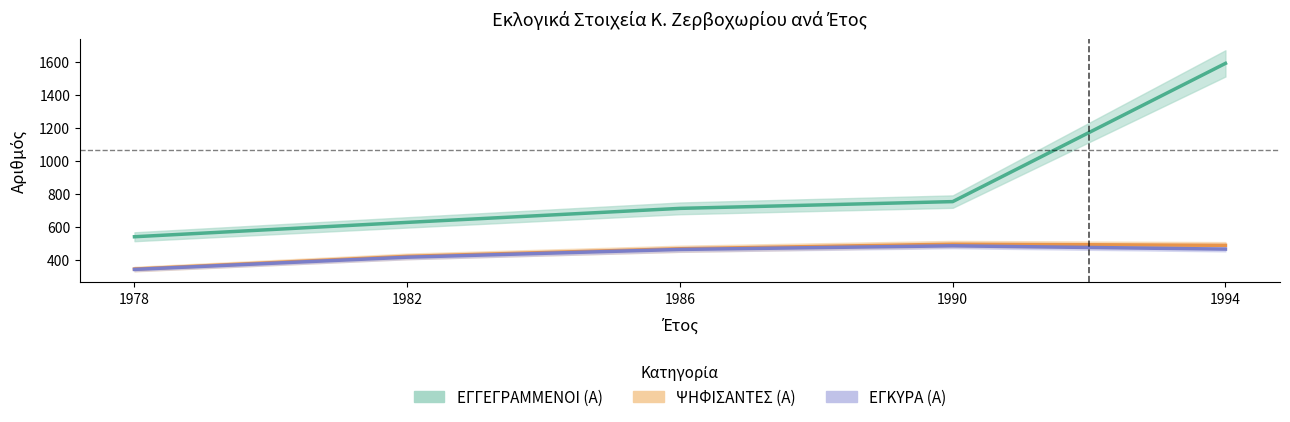

In ΨΗΦΙΣΑΝΤΕΣ (Α), how many points are higher than both neighbors (excluding endpoints)?

1